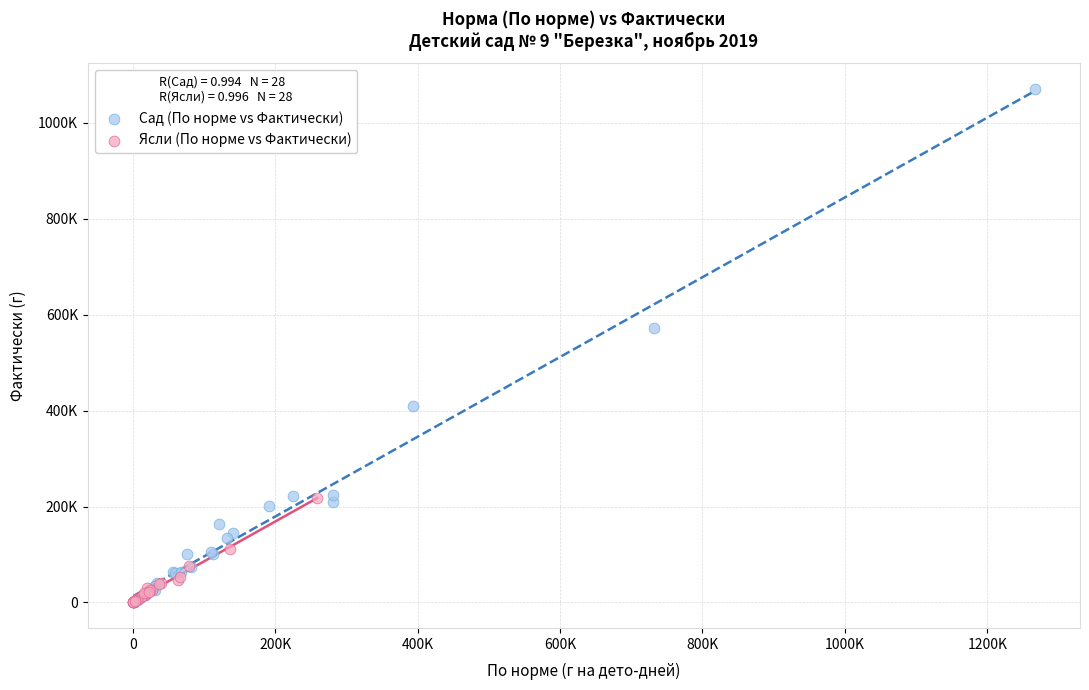

What are all the series names shown in the legend?

Сад (По норме vs Фактически), Ясли (По норме vs Фактически)